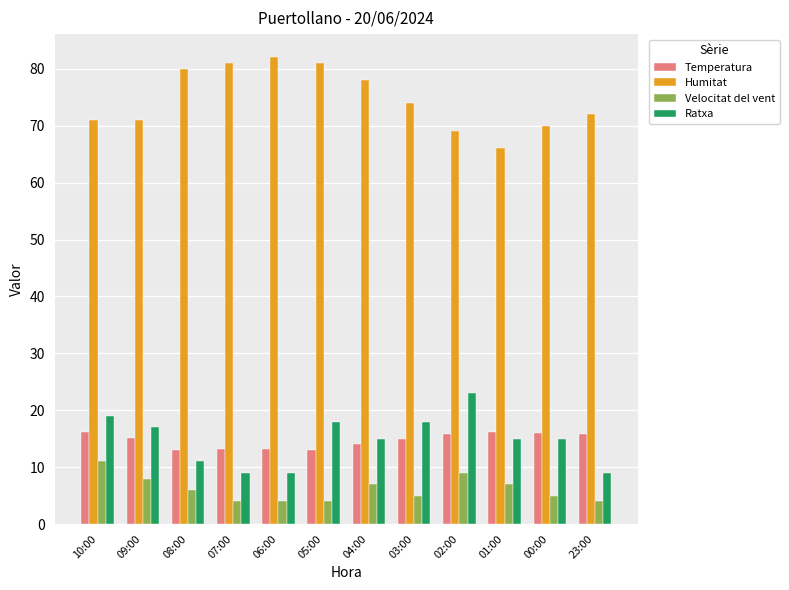

What is the value of the Temperatura bar at the 9th from the left?

15.9